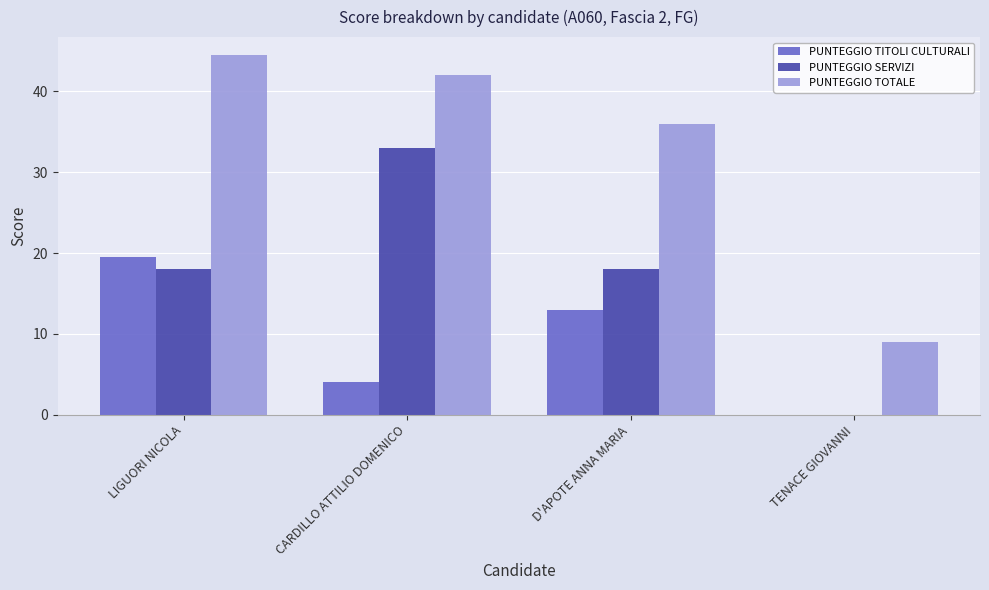

At which category does the chart reach its peak across all series?

LIGUORI NICOLA